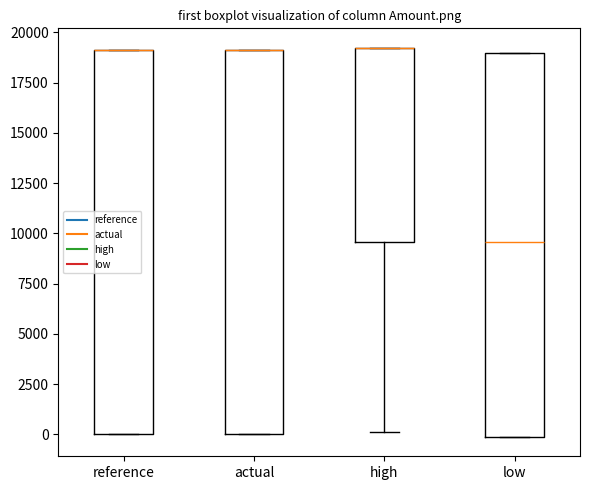

Reading left to right, transcribe this box plot: for each box, give where its median line is, the range the box spans, and where its two whiskers end, as read against the y-axis. The values are not printed on the chart, so give them approximately, as read against the axis.

reference: median 19000 (drawn on the box's upper edge), box 0 to 19000, whiskers 0 to 19000
actual: median 19000 (drawn on the box's upper edge), box 0 to 19000, whiskers 0 to 19000
high: median 19000 (drawn on the box's upper edge), box 9500 to 19000, whiskers 0 to 19000
low: median 9500, box 0 to 19000, whiskers 0 to 19000